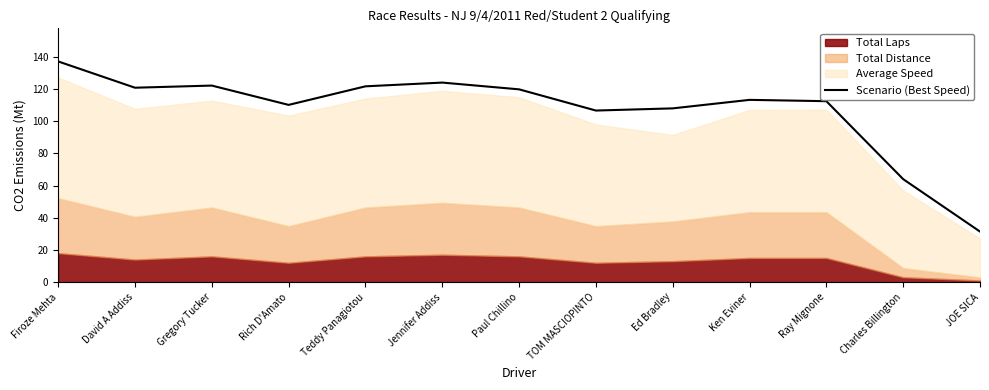

True or false: the data has more than 2 interior local peaks.

True